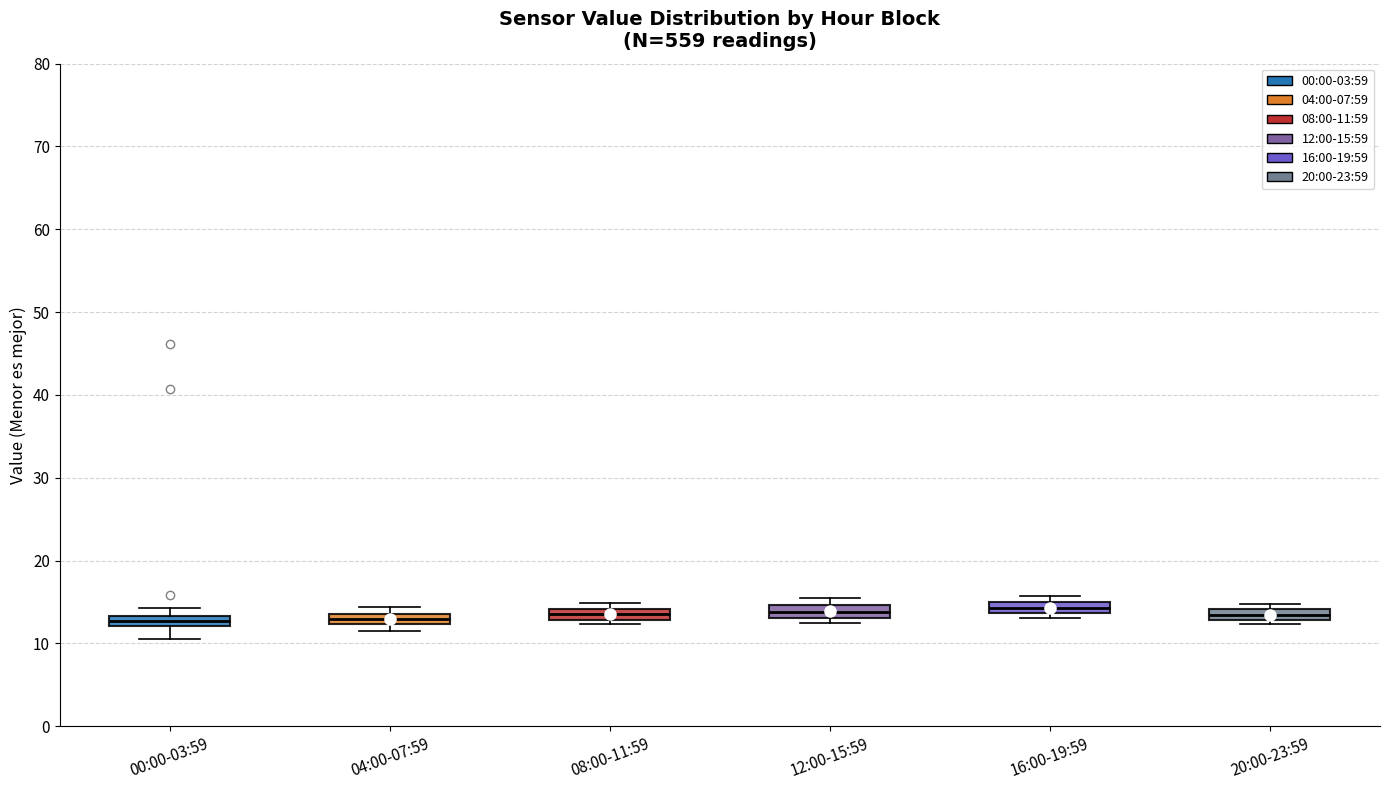

Where is the upper edge of the box for 08:00-11:59 on the y-axis? The values are not printed on the chart, so give them approximately, as read against the axis.

14